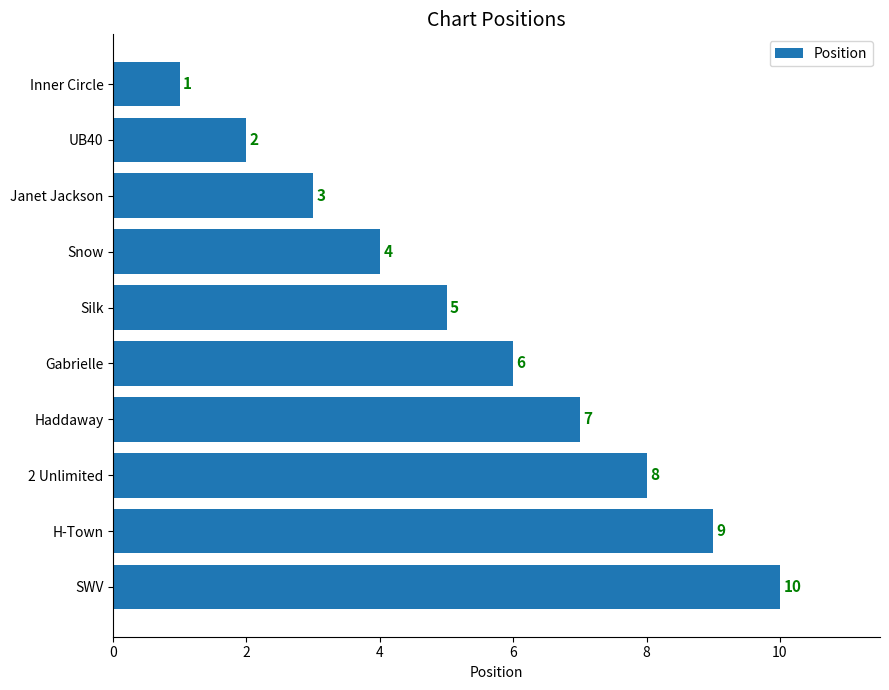

List the labels in order of value, smallest first.

Inner Circle, UB40, Janet Jackson, Snow, Silk, Gabrielle, Haddaway, 2 Unlimited, H-Town, SWV